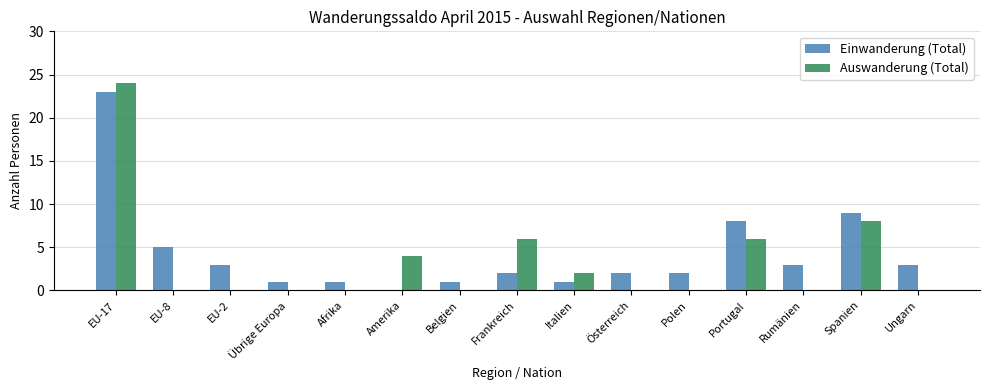

At which category does the chart reach its peak across all series?

EU-17